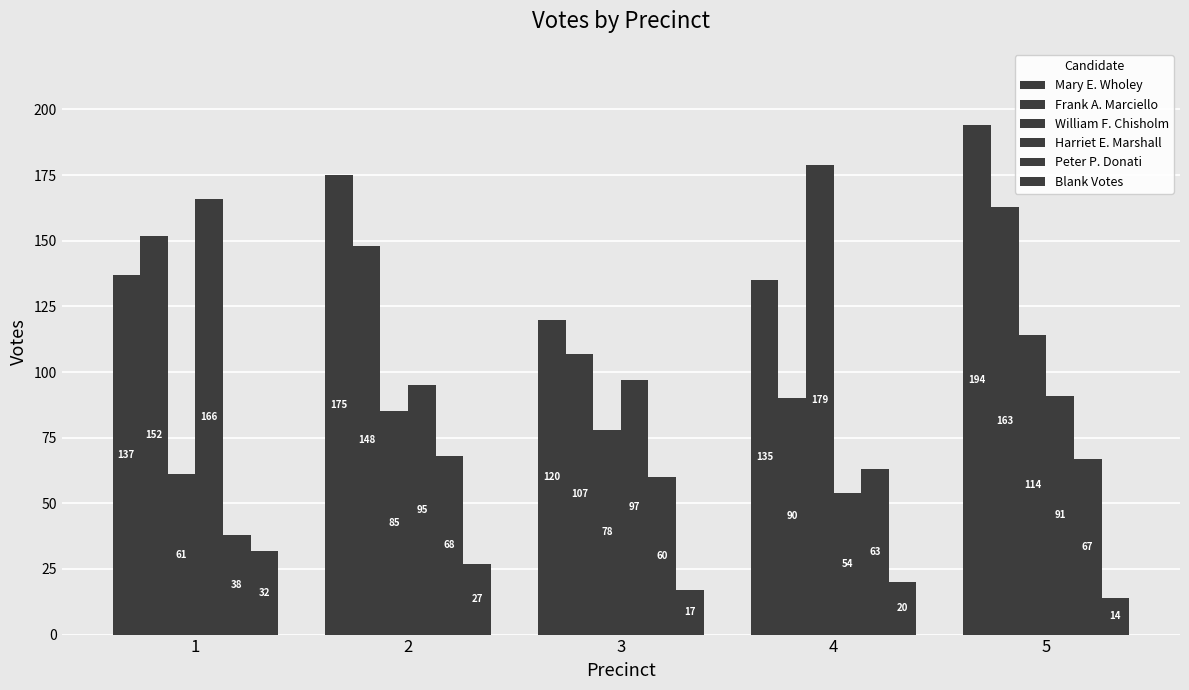

How many bars are there in total?

30